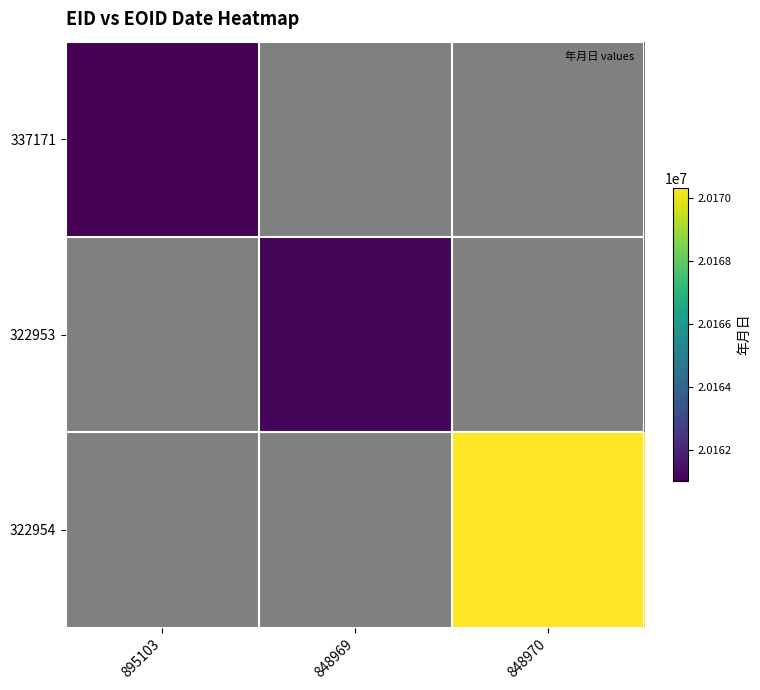

Which has a higher value, 895103 or 848969?

895103